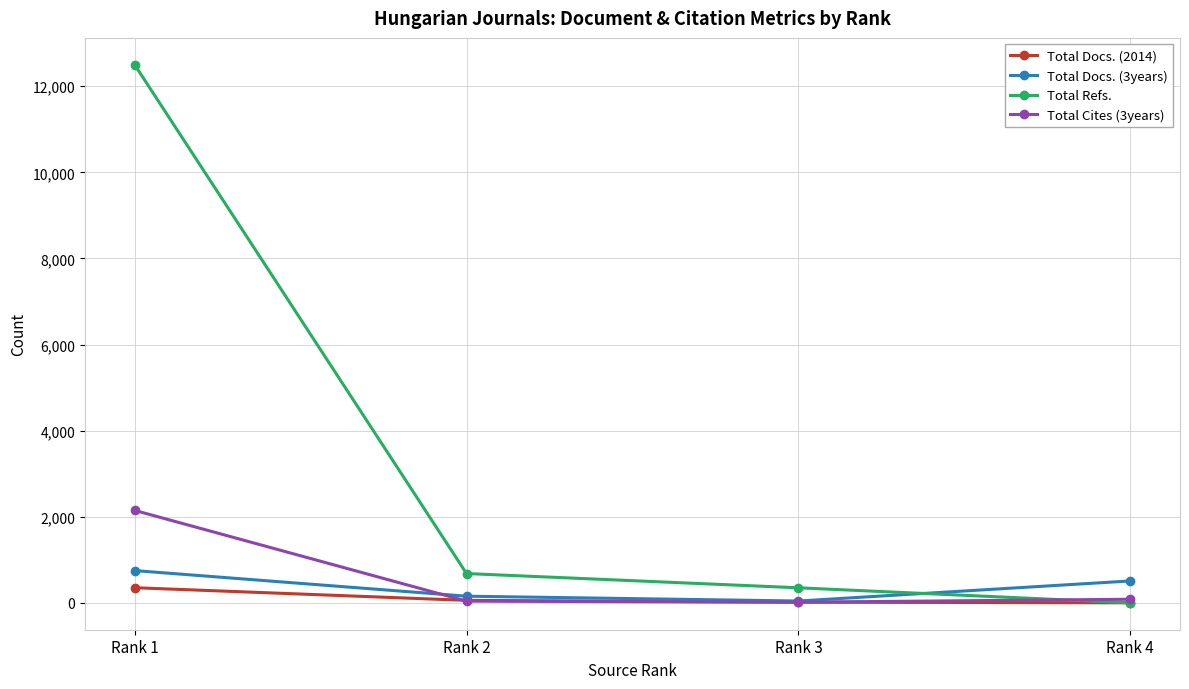

Does the chart have visible grid lines?

Yes